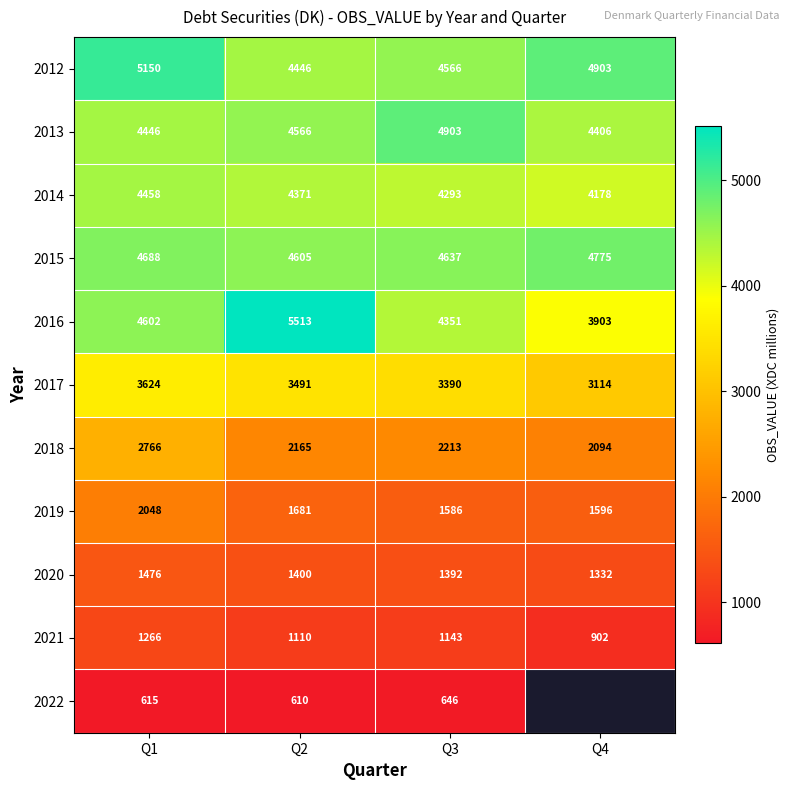

The value of 2019 at Q3 is 2519. True or false?

False